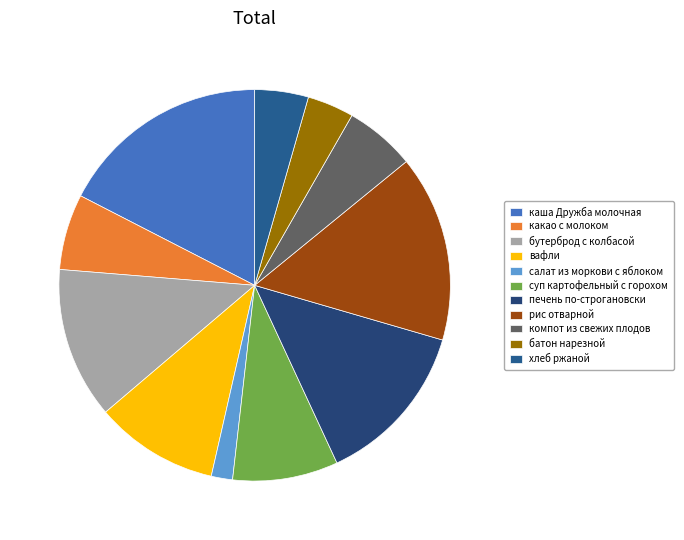

Count the number of slices in the pie.

11